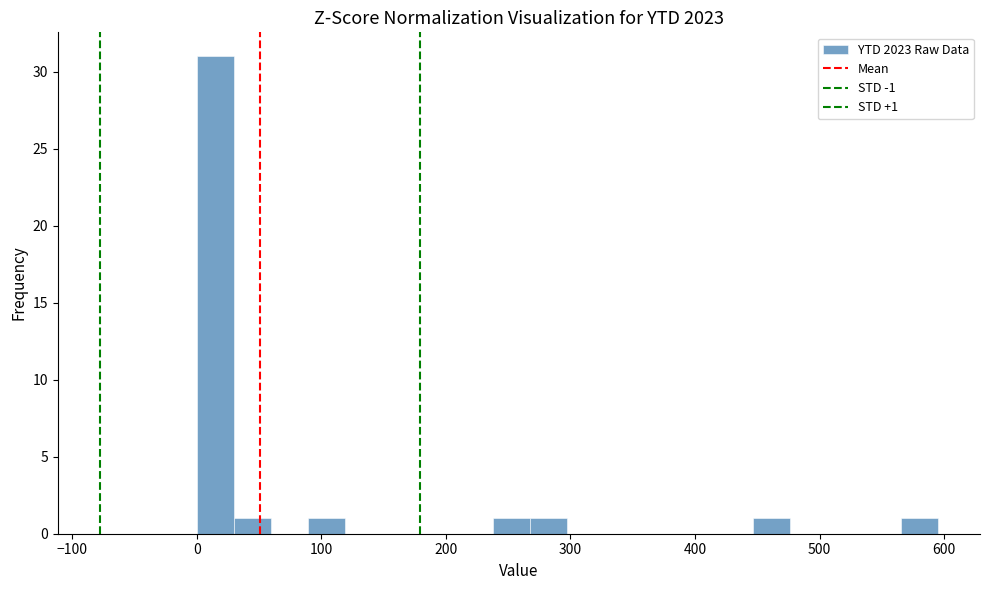

Read against the x-axis, roughly where is the centre of the tallest bar?

10